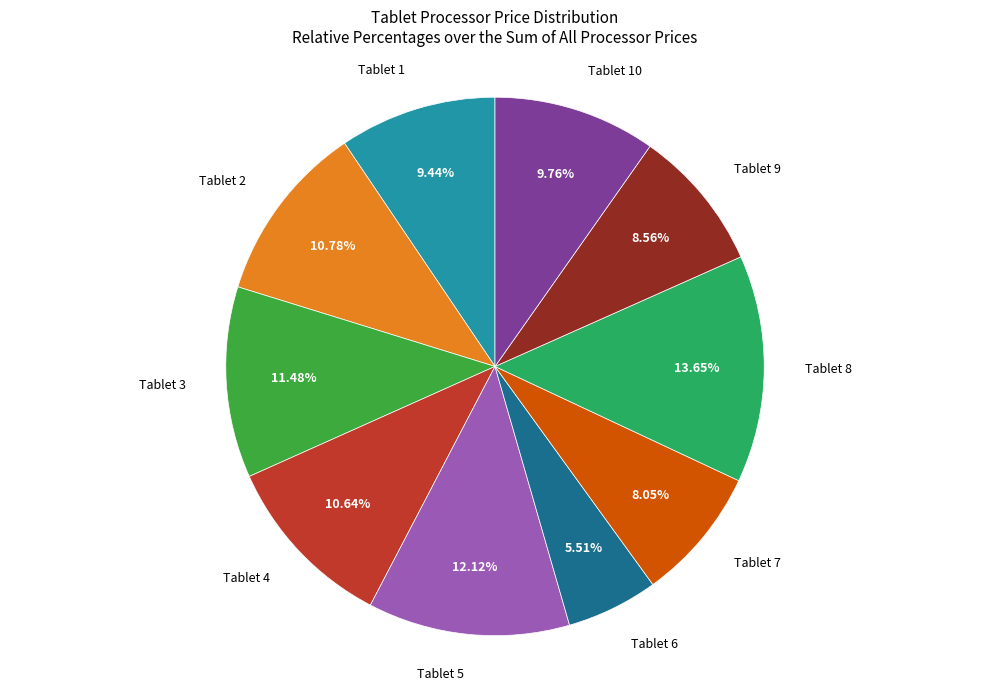

Is there any slice that represents more than half of the pie?

No